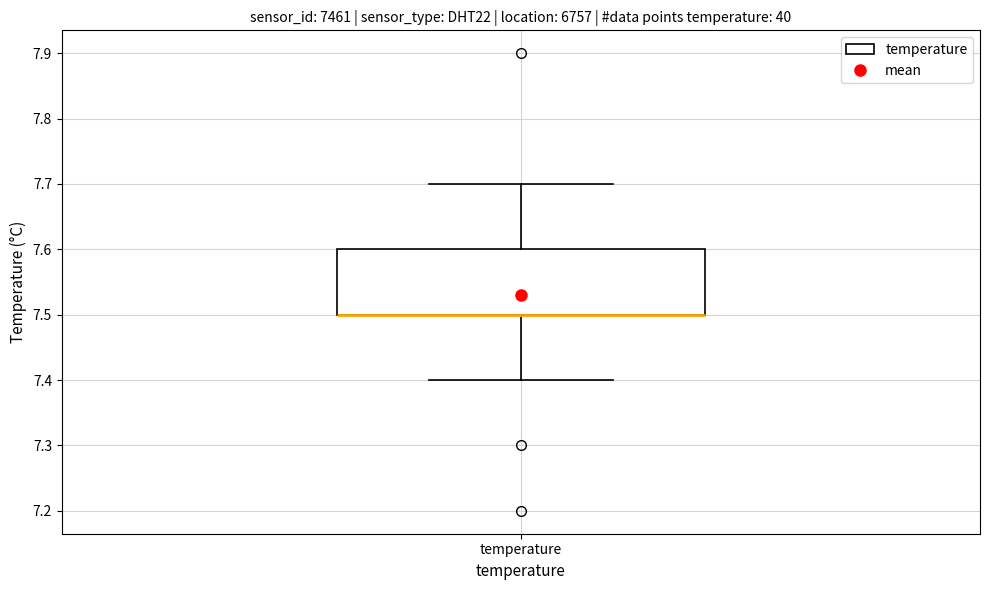

Where is the upper edge of the box for temperature on the y-axis? The values are not printed on the chart, so give them approximately, as read against the axis.

7.6